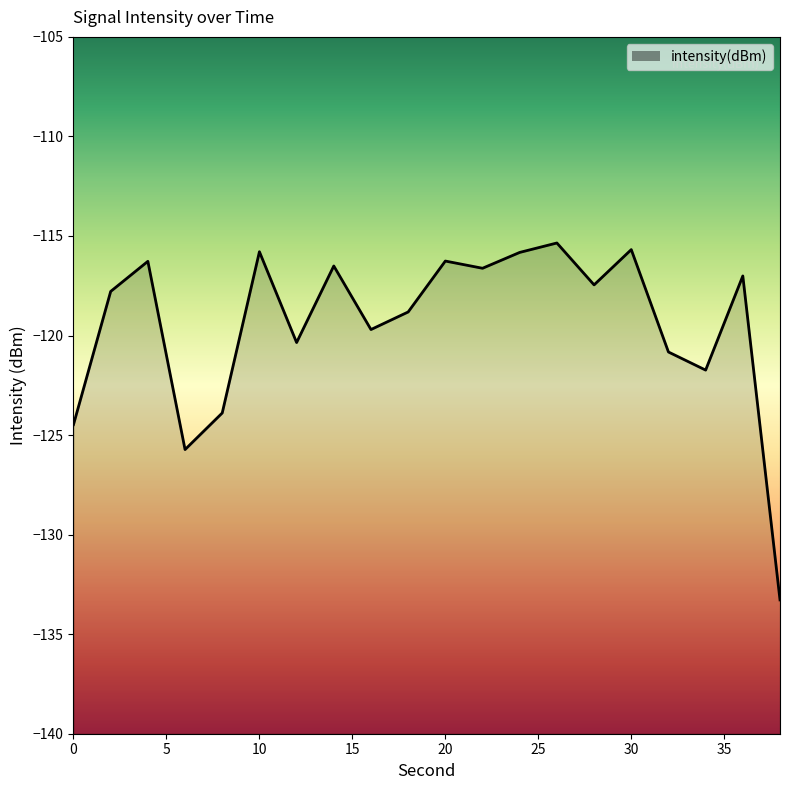

The value at 0 is -124.5. True or false?

True